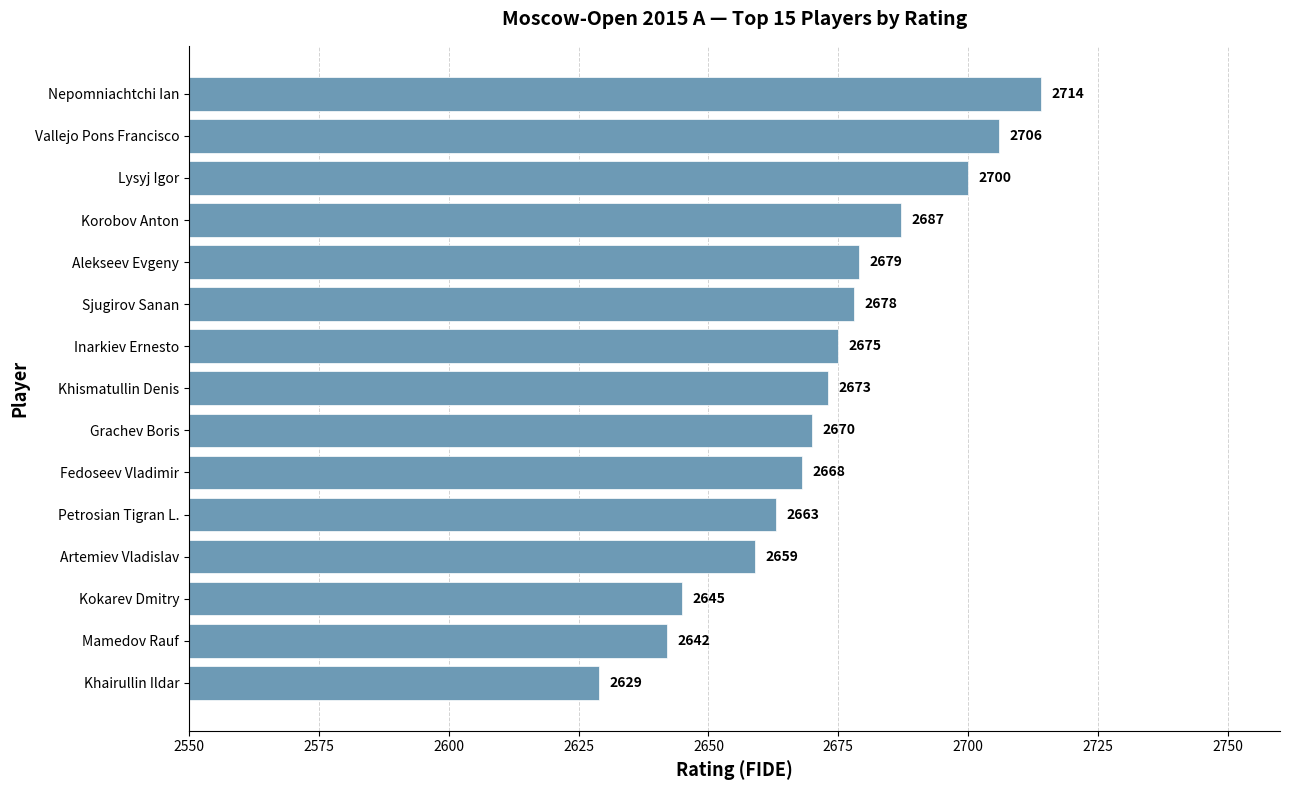

The value at Nepomniachtchi Ian is 3920. True or false?

False